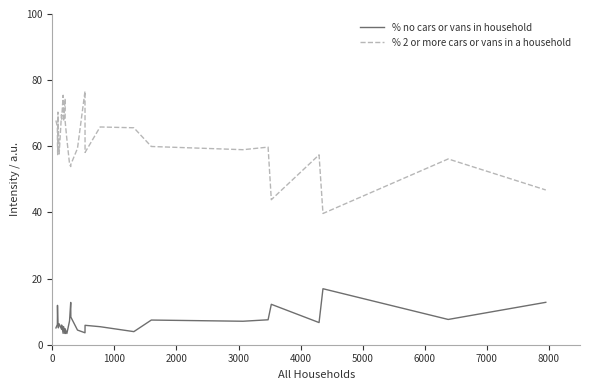

How many data points does each series have?

30